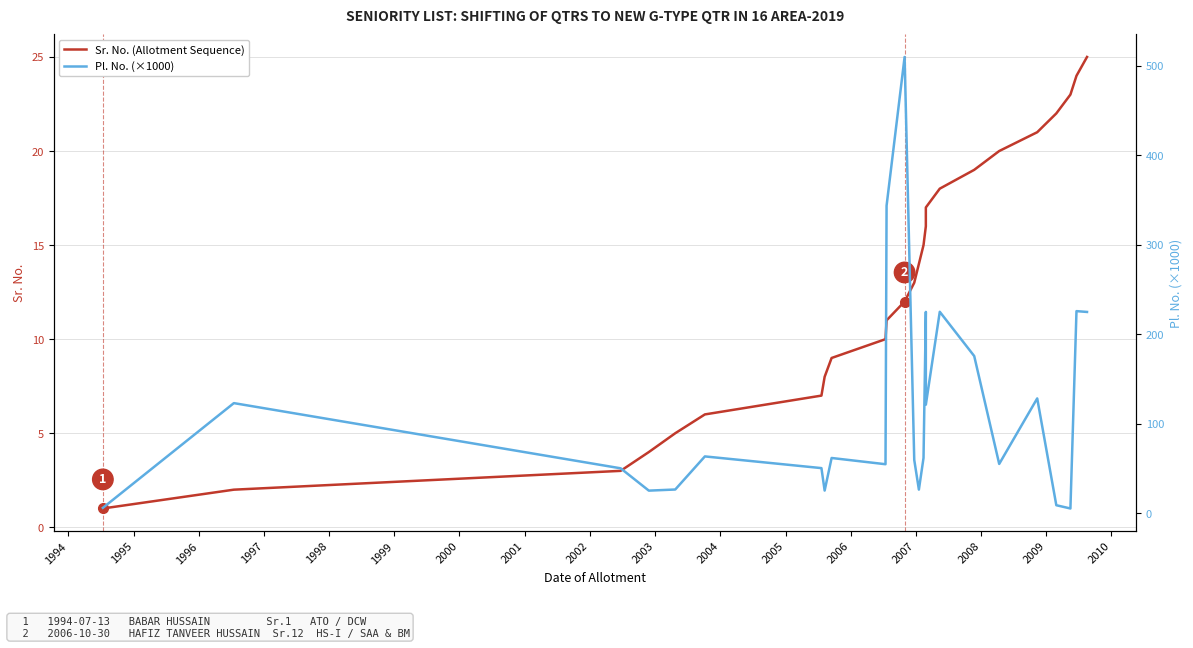

What is the difference between the maximum and minimum values in the Sr. No. (Allotment Sequence) series?

24.0